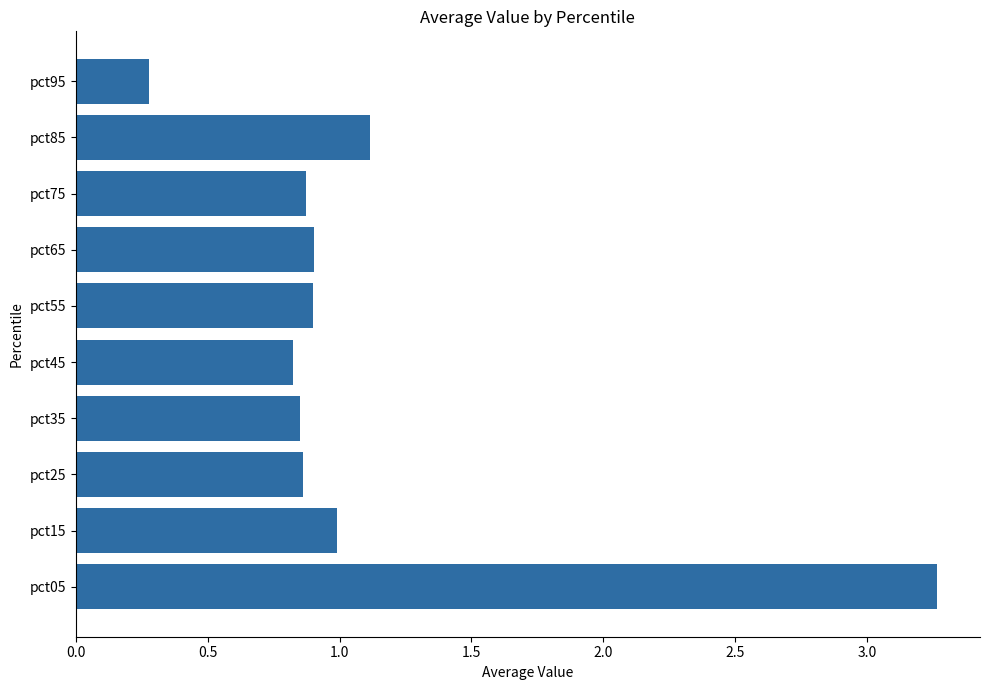

At which category does the chart reach its peak across all series?

pct05